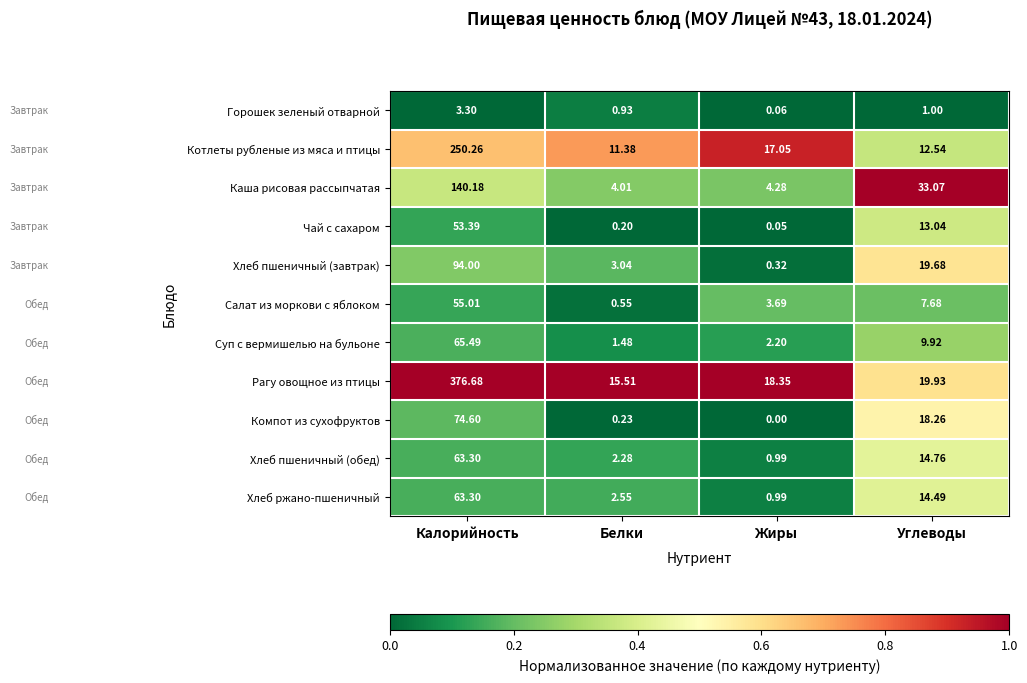

Between Белки and Углеводы, which series saw the biggest shift?

Каша рисовая рассыпчатая